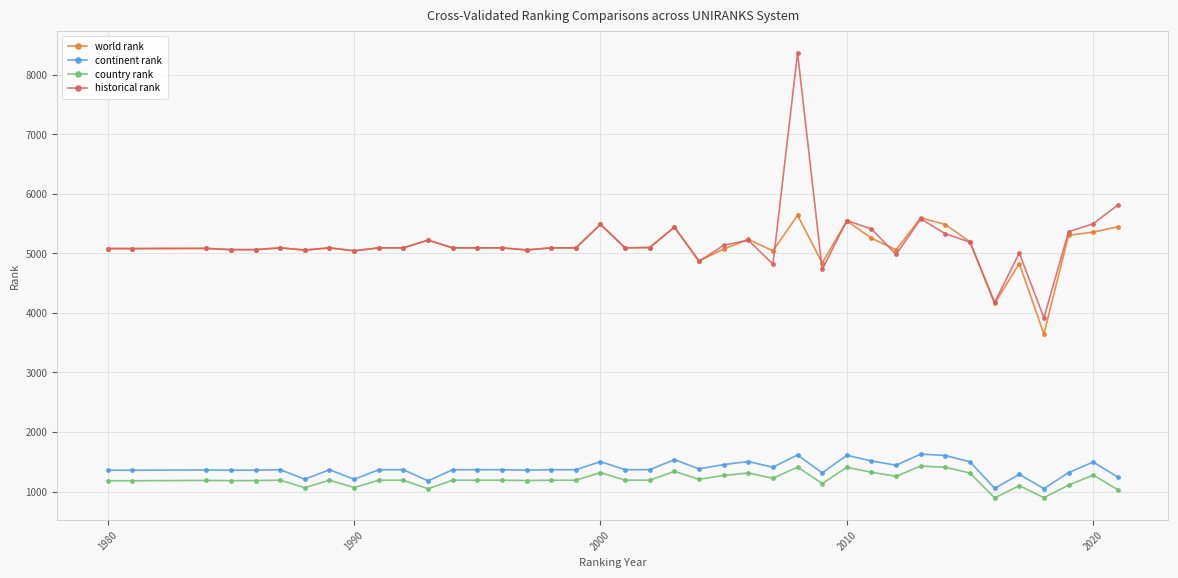

What is the value of the continent rank point at the 35th from the left?

1053.0